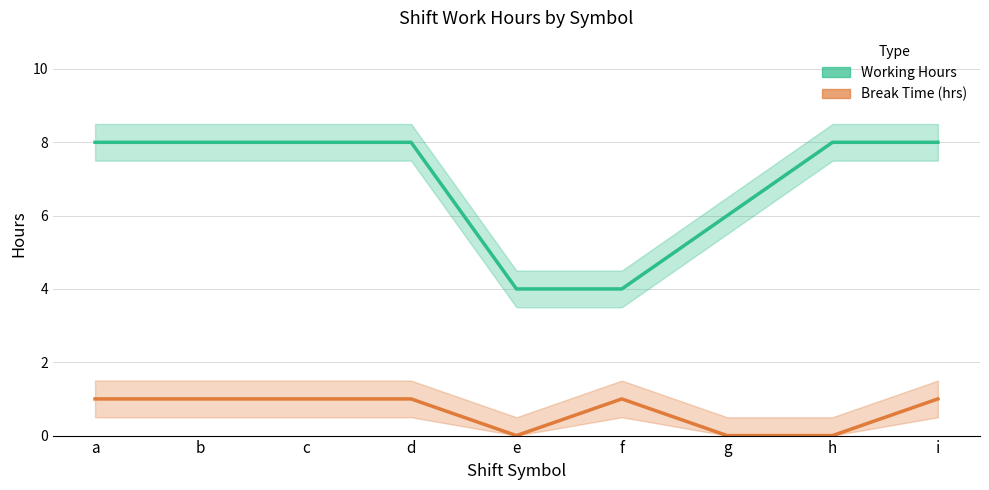

What is the sum of the Break Time (hrs) values at i and h?

1.0